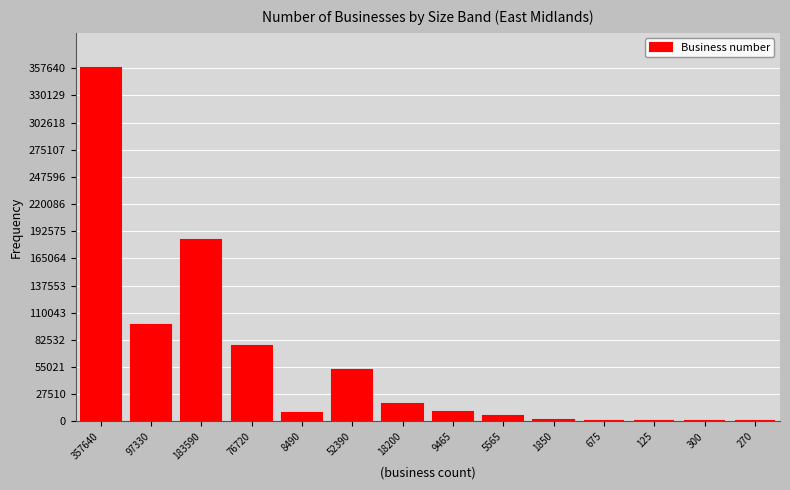

Which category has the highest value across all series?

357640